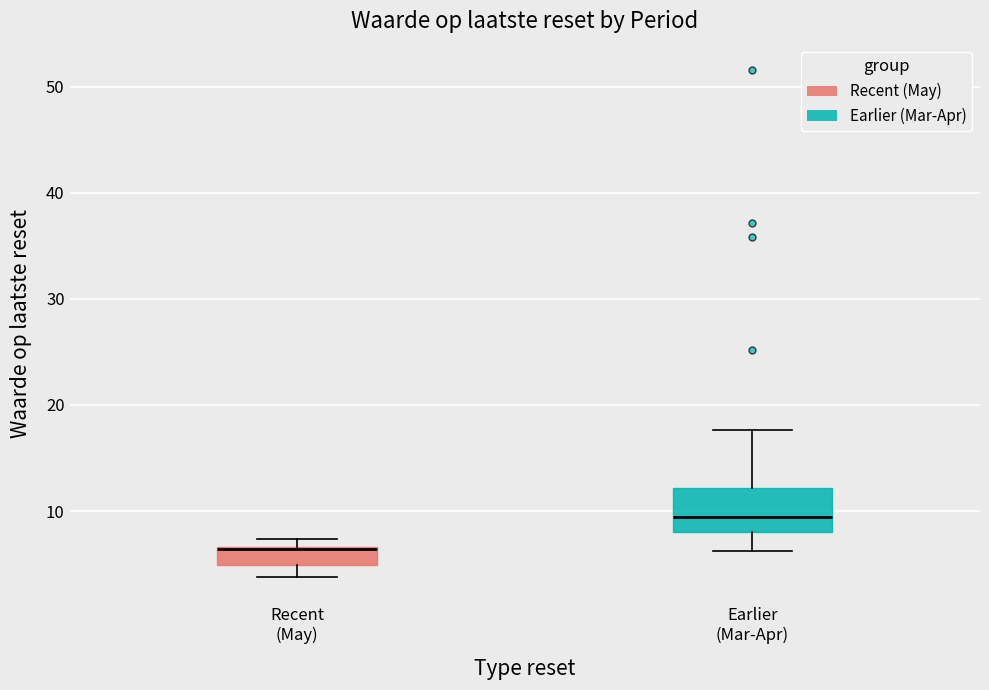

Reading left to right, transcribe this box plot: for each box, give where its median line is, the range the box spans, and where its two whiskers end, as read against the y-axis. The values are not printed on the chart, so give them approximately, as read against the axis.

Recent (May): median 6 (drawn on the box's upper edge), box 5 to 7, whiskers 4 to 7 (just above the box's upper edge)
Earlier (Mar-Apr): median 9, box 8 to 12, whiskers 6 to 18